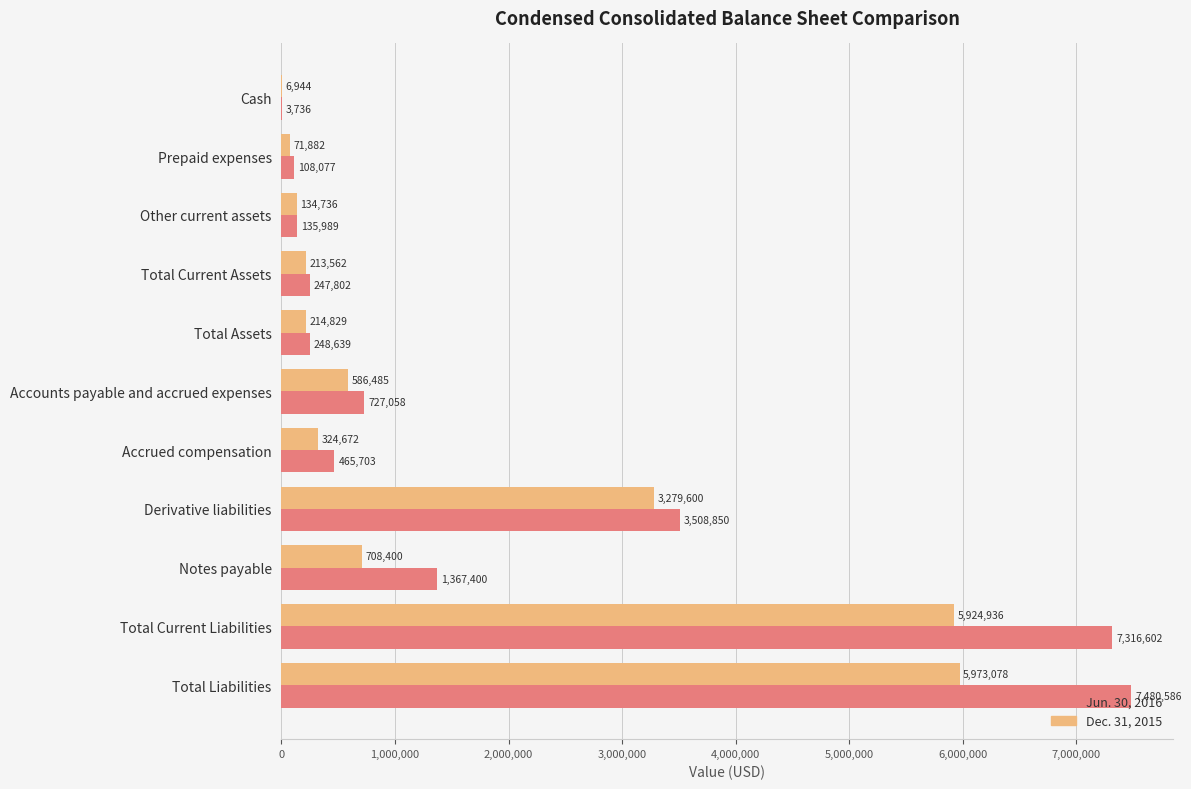

How many data points does each series have?

11